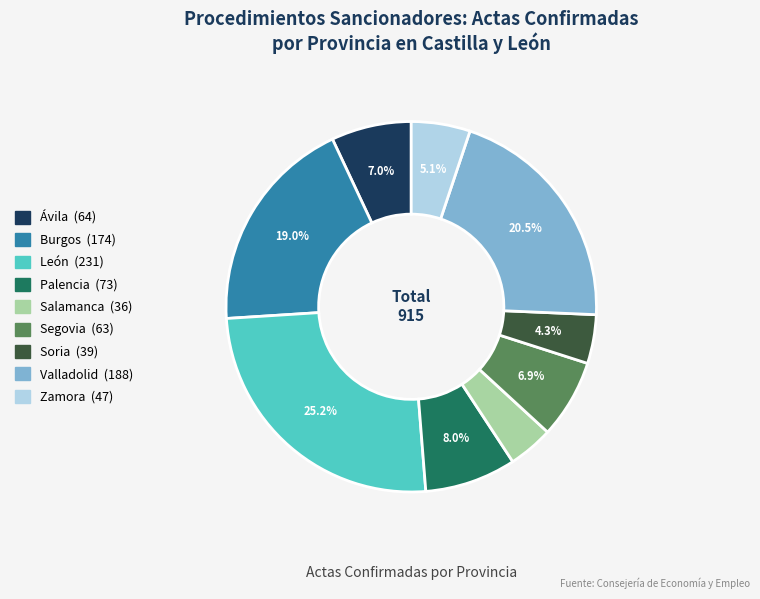

To the nearest percent, what percentage of the pie is León?

25%